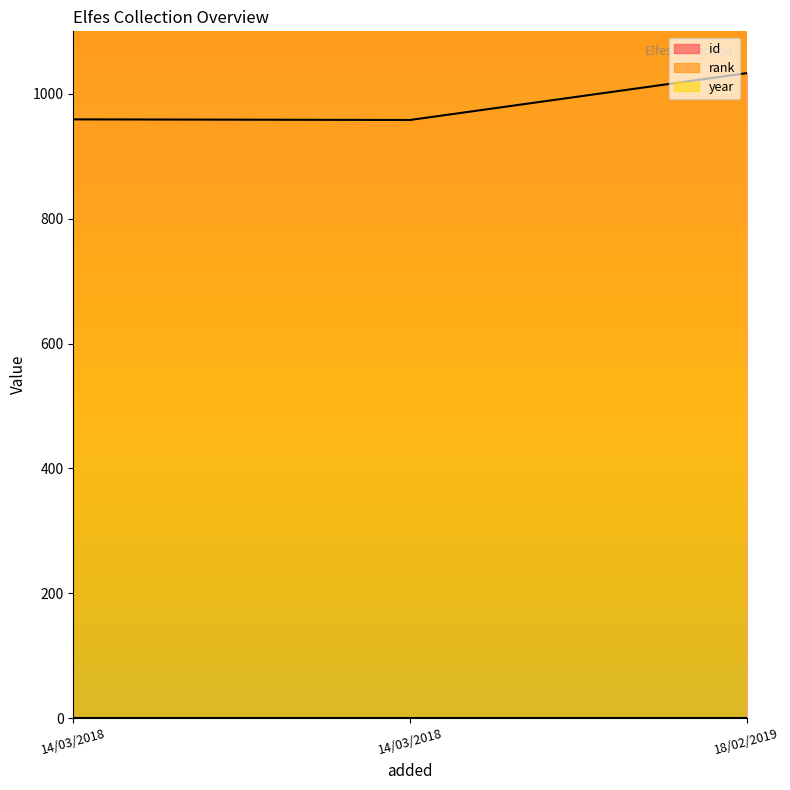

The value of year at 14/03/2018 is 3391. True or false?

False